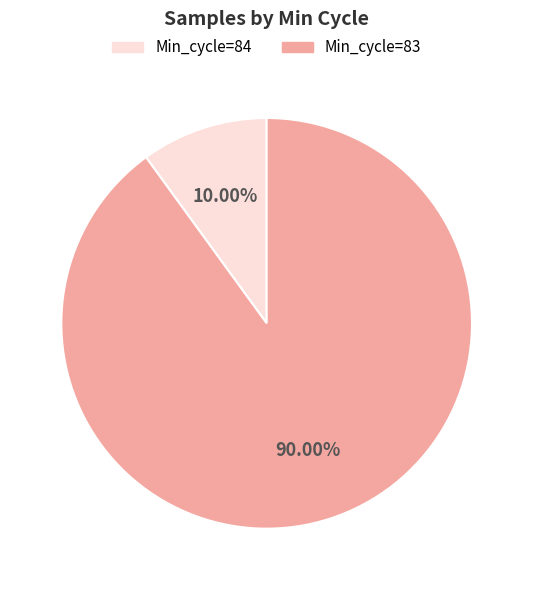

What is the ratio of the value at Min_cycle=83 to the value at Min_cycle=84?

9.0